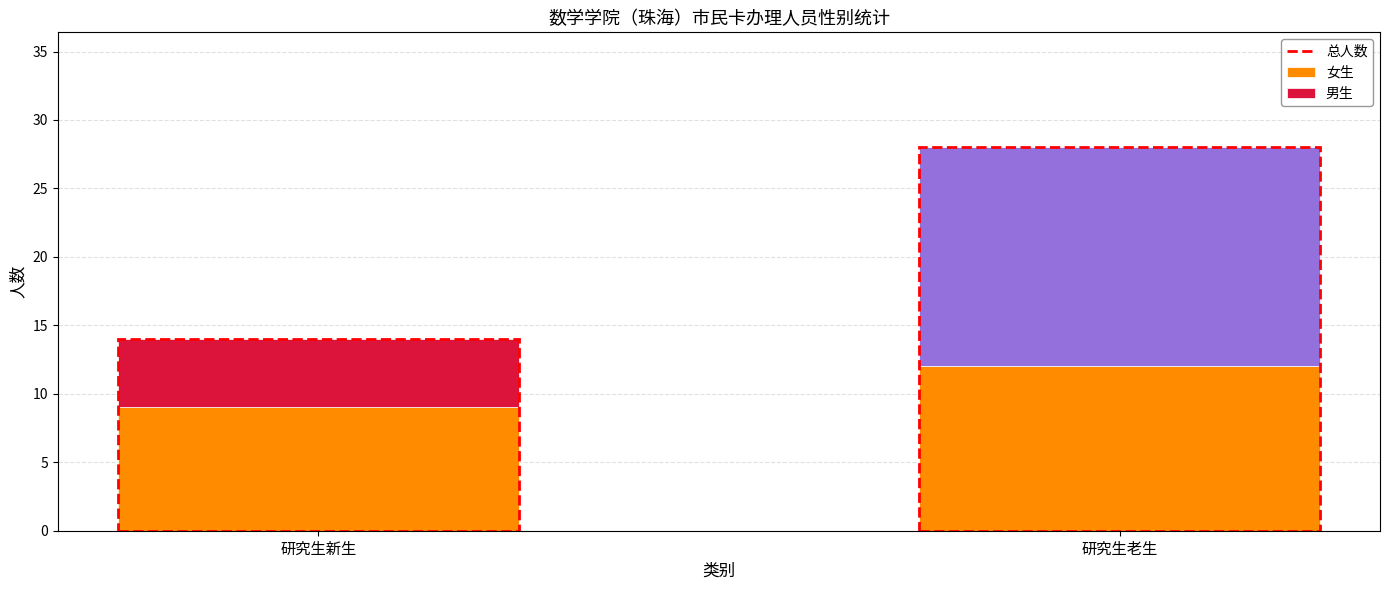

What is the total value across all series at 研究生老生?

28